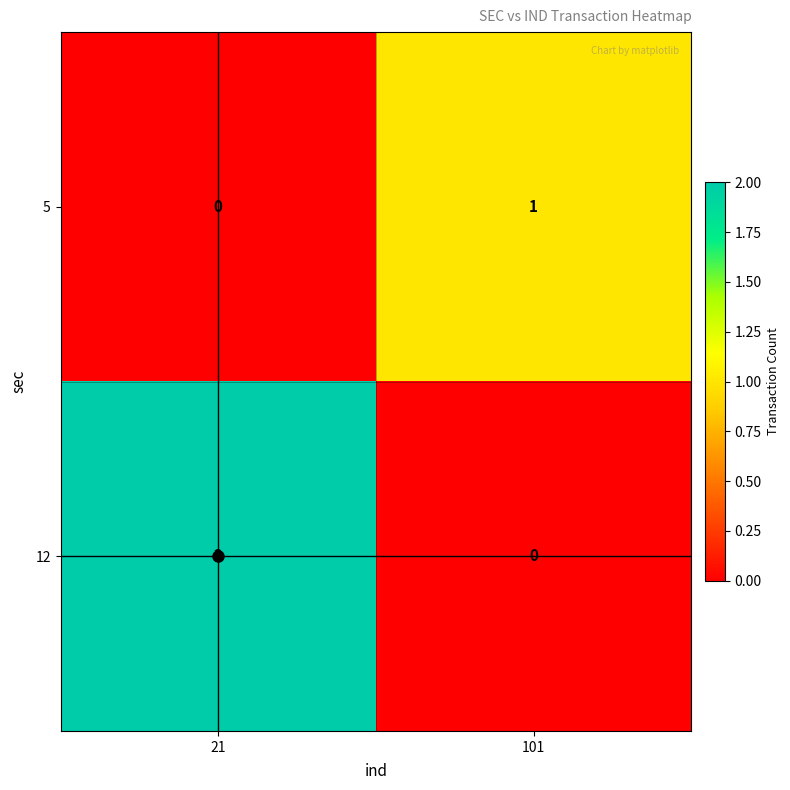

List the series in order of their overall mean, highest first.

12, 5